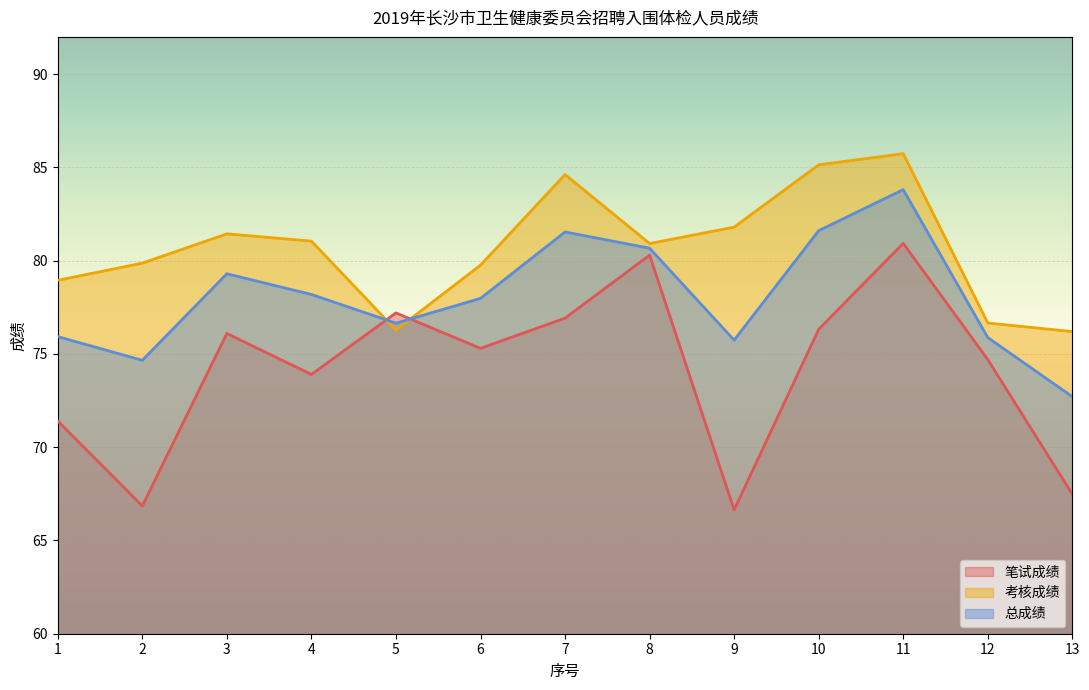

True or false: 总成绩 has a value of 35.8 at 12.

False